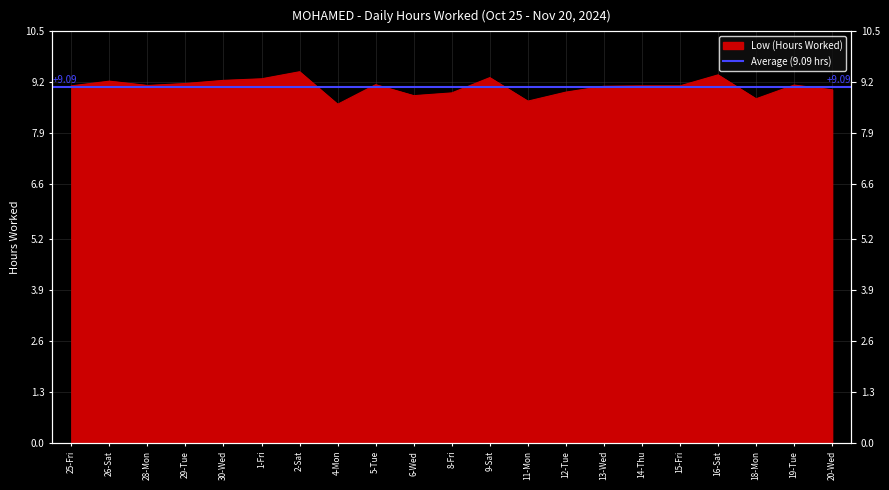

How many interior local peaks (higher than both neighbors) does the data have?

6